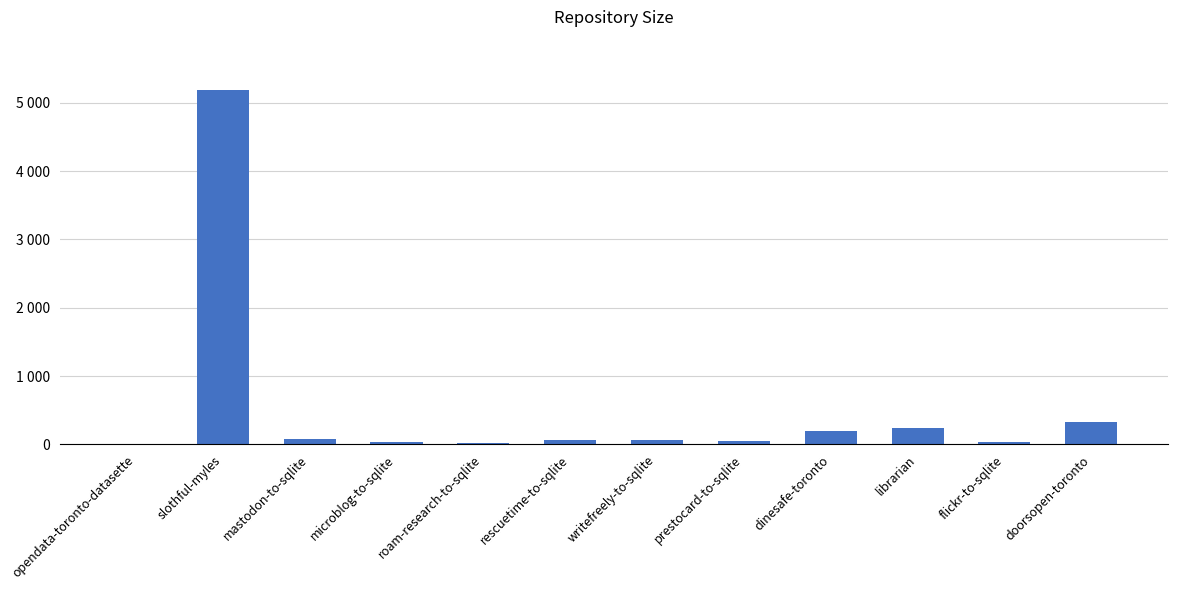

Are the bars horizontal?

No